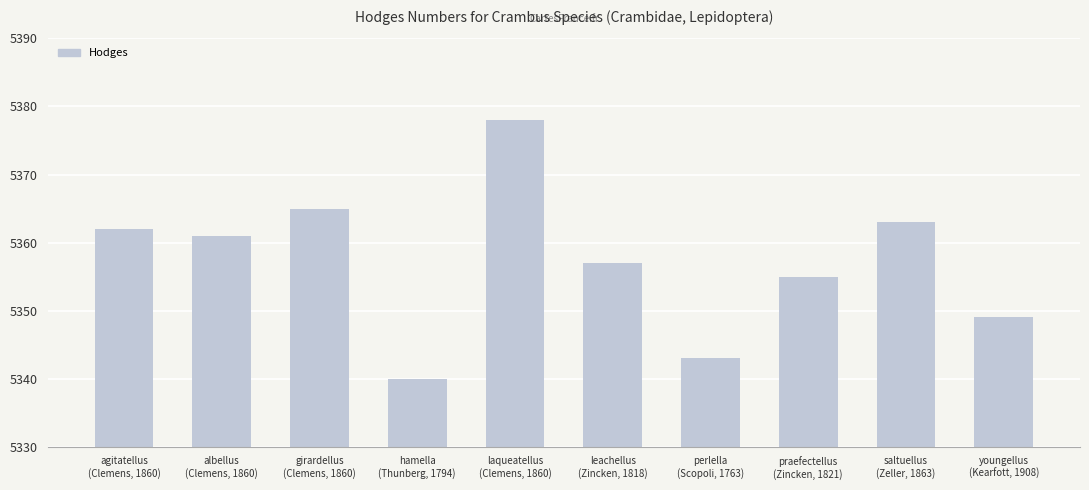

What is the difference between the maximum and minimum values?

38